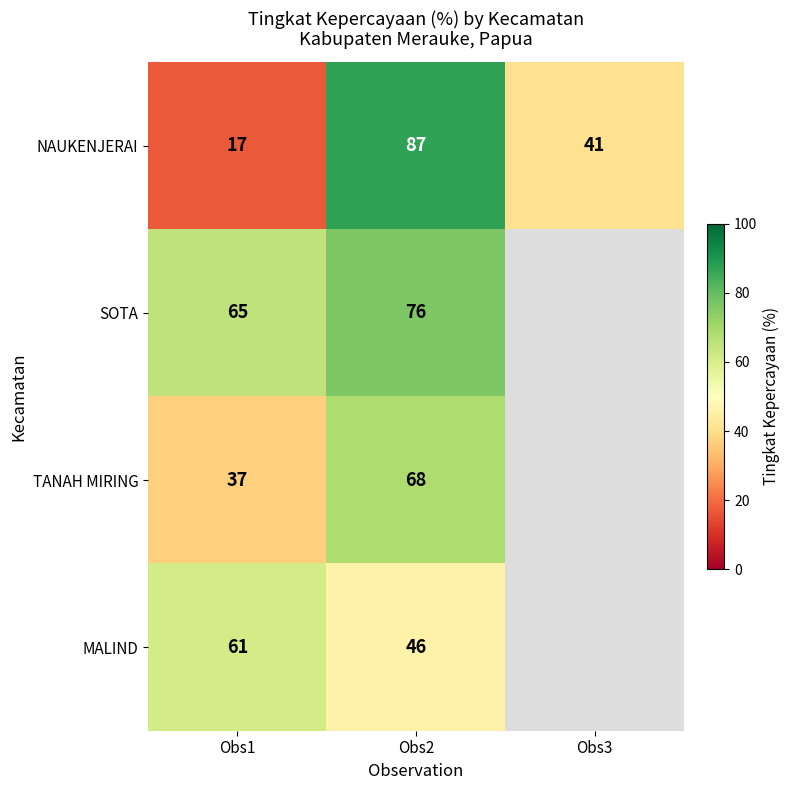

At how many categories does at least one series exceed 79?

1